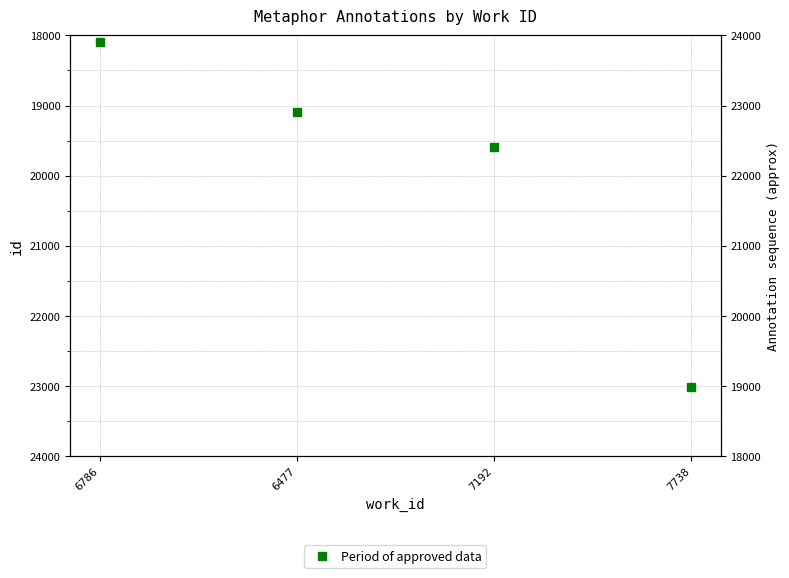

Reading right to left, what are all the values shown in this chart?

23013	19596	19091	18095